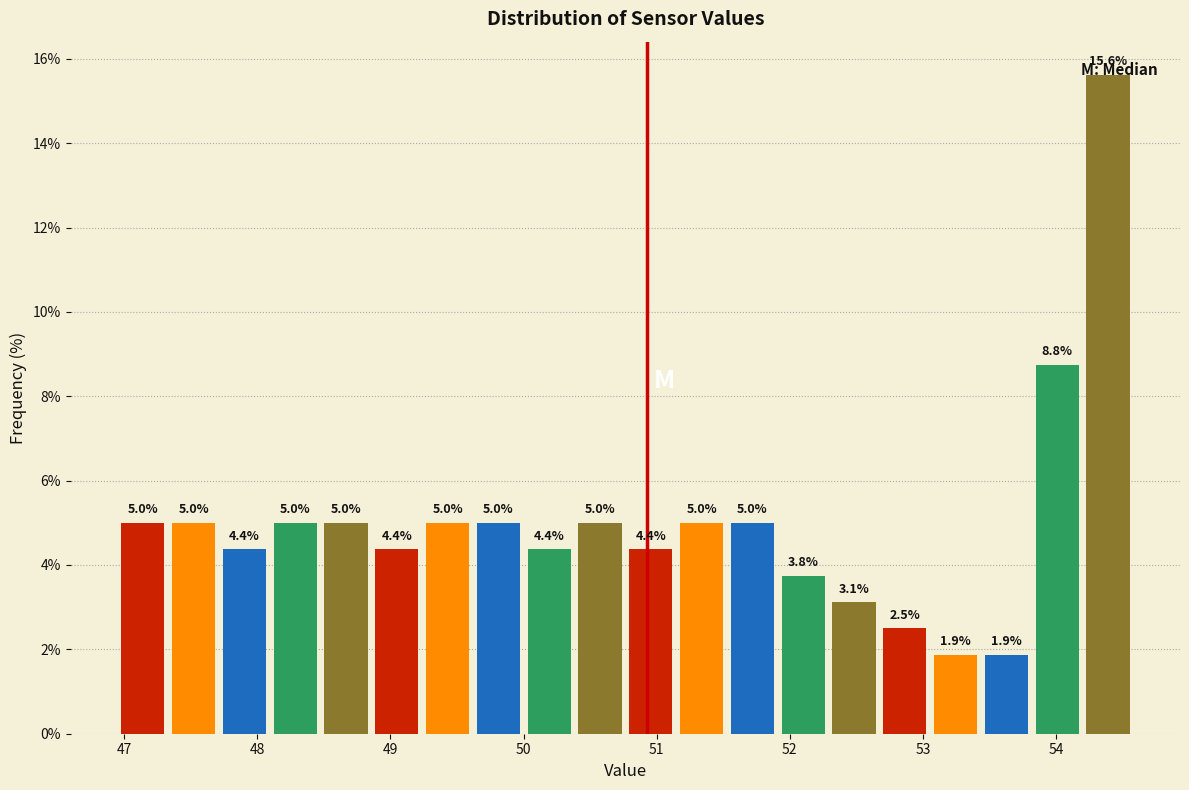

Read against the x-axis, roughly where is the centre of the tallest bar?

54.4